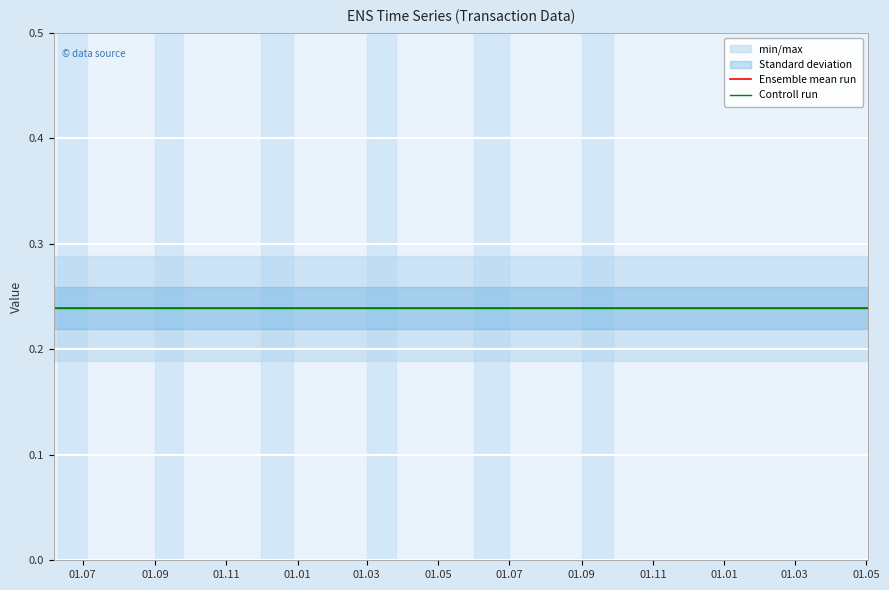

True or false: io_index and value cross at least once.

False